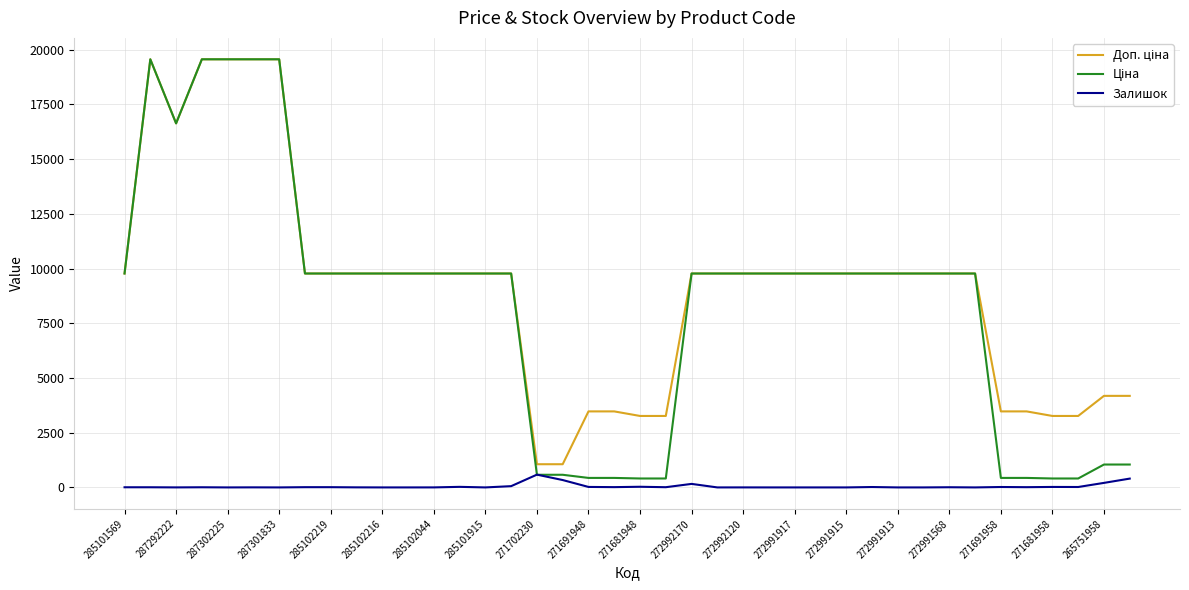

What is the greatest value displayed?

19564.9